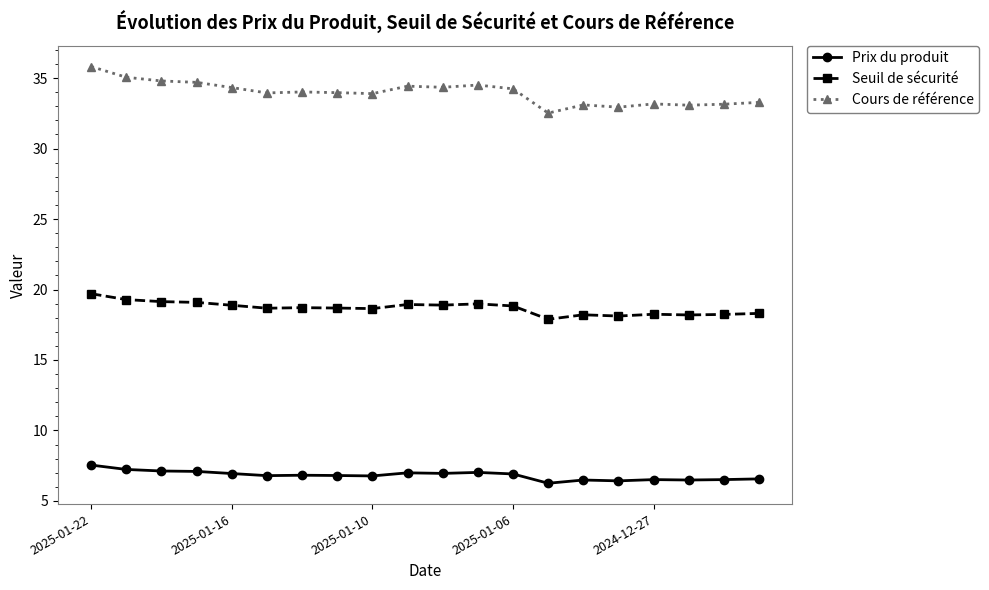

How many lines are shown in the chart?

3